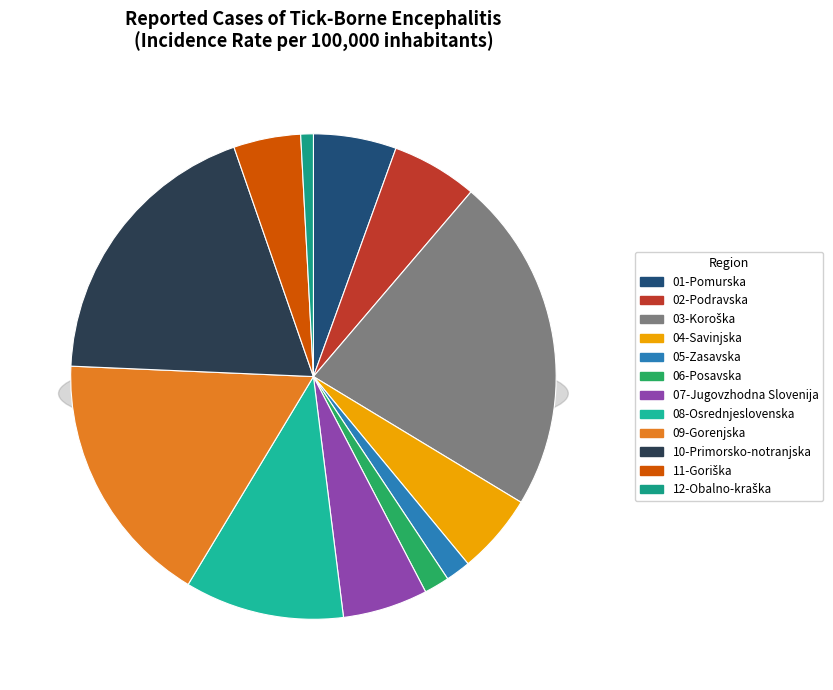

To the nearest percent, what is the average slice percentage?

8%